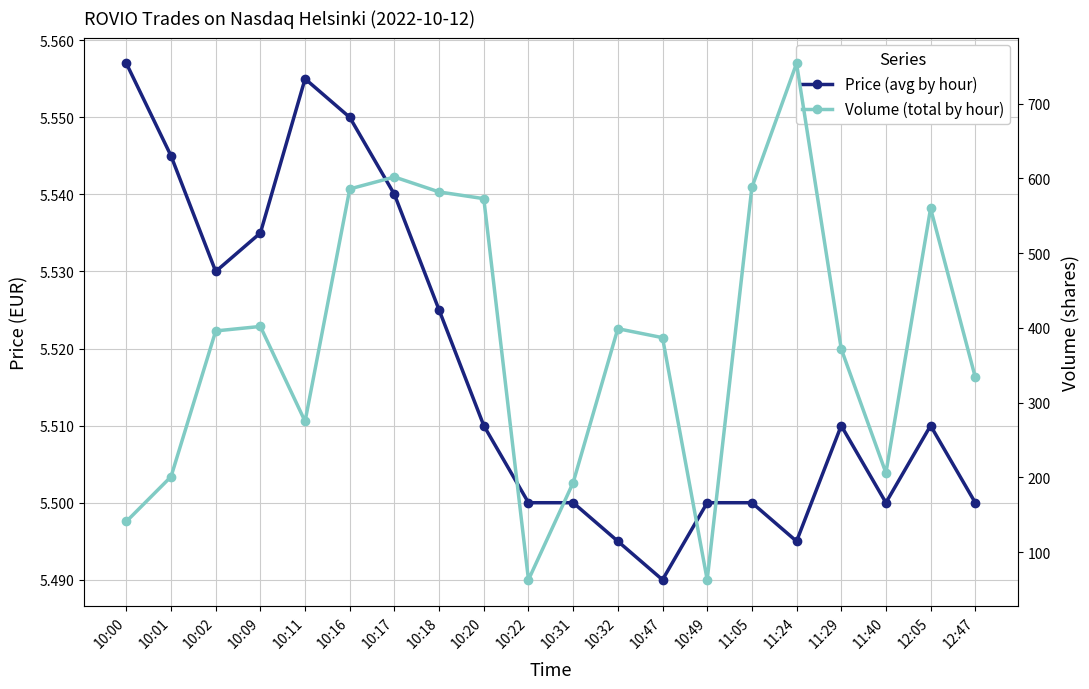

At which category does Price (avg by hour) reach its first local valley?

10:02